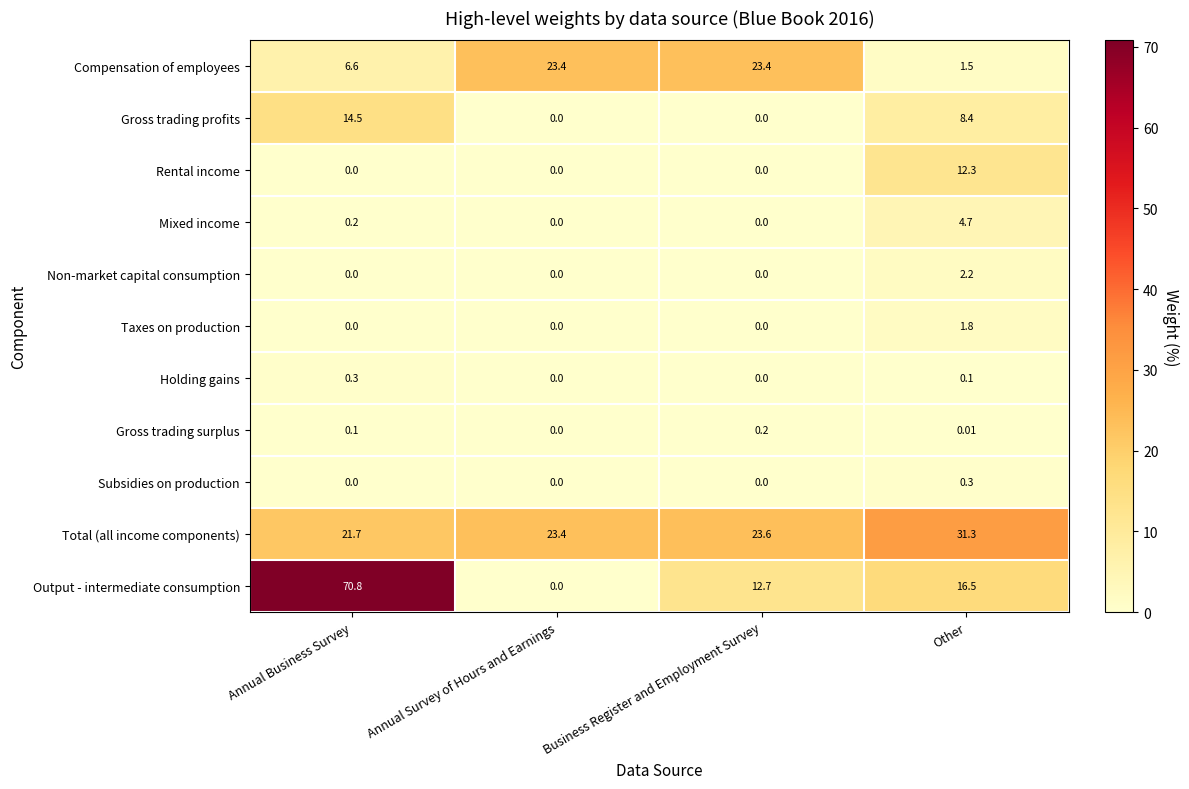

Where is Output - intermediate consumption nearest to the value 35?

Other